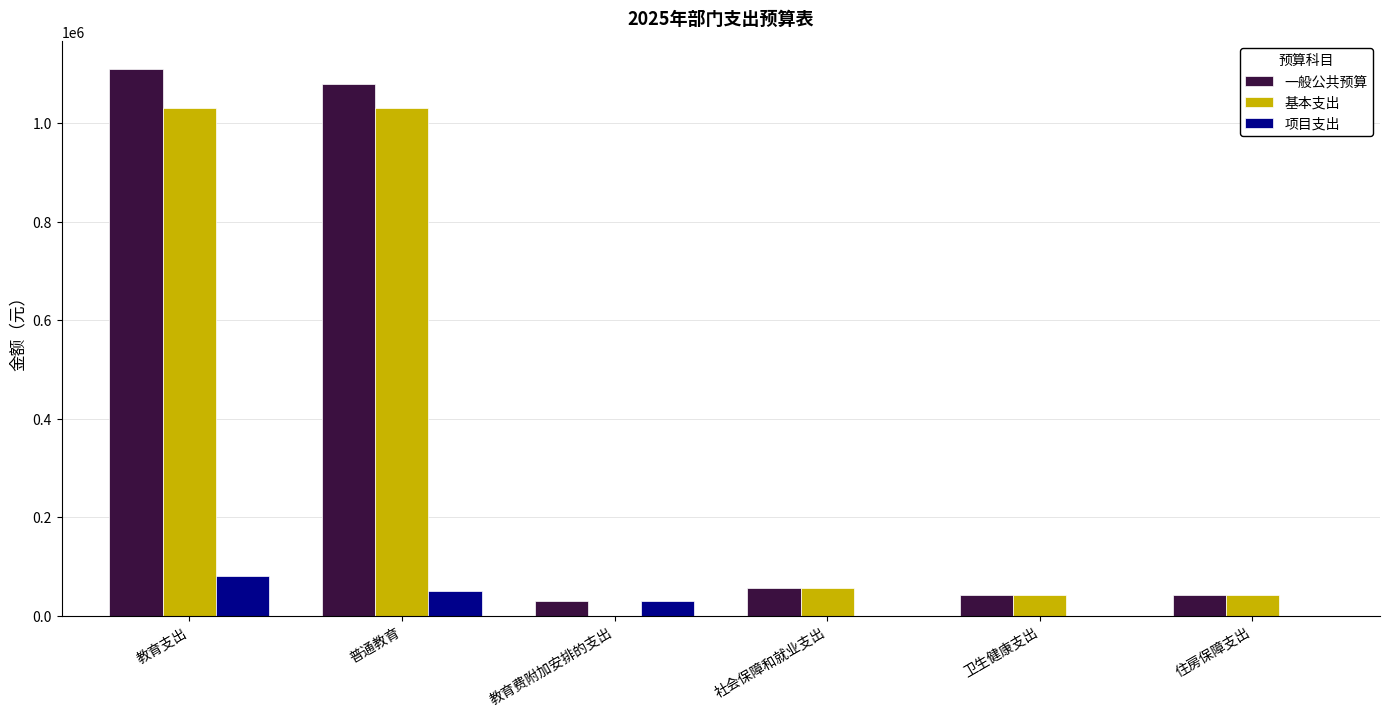

What value does the 基本支出 series have at 普通教育?

1030522.2